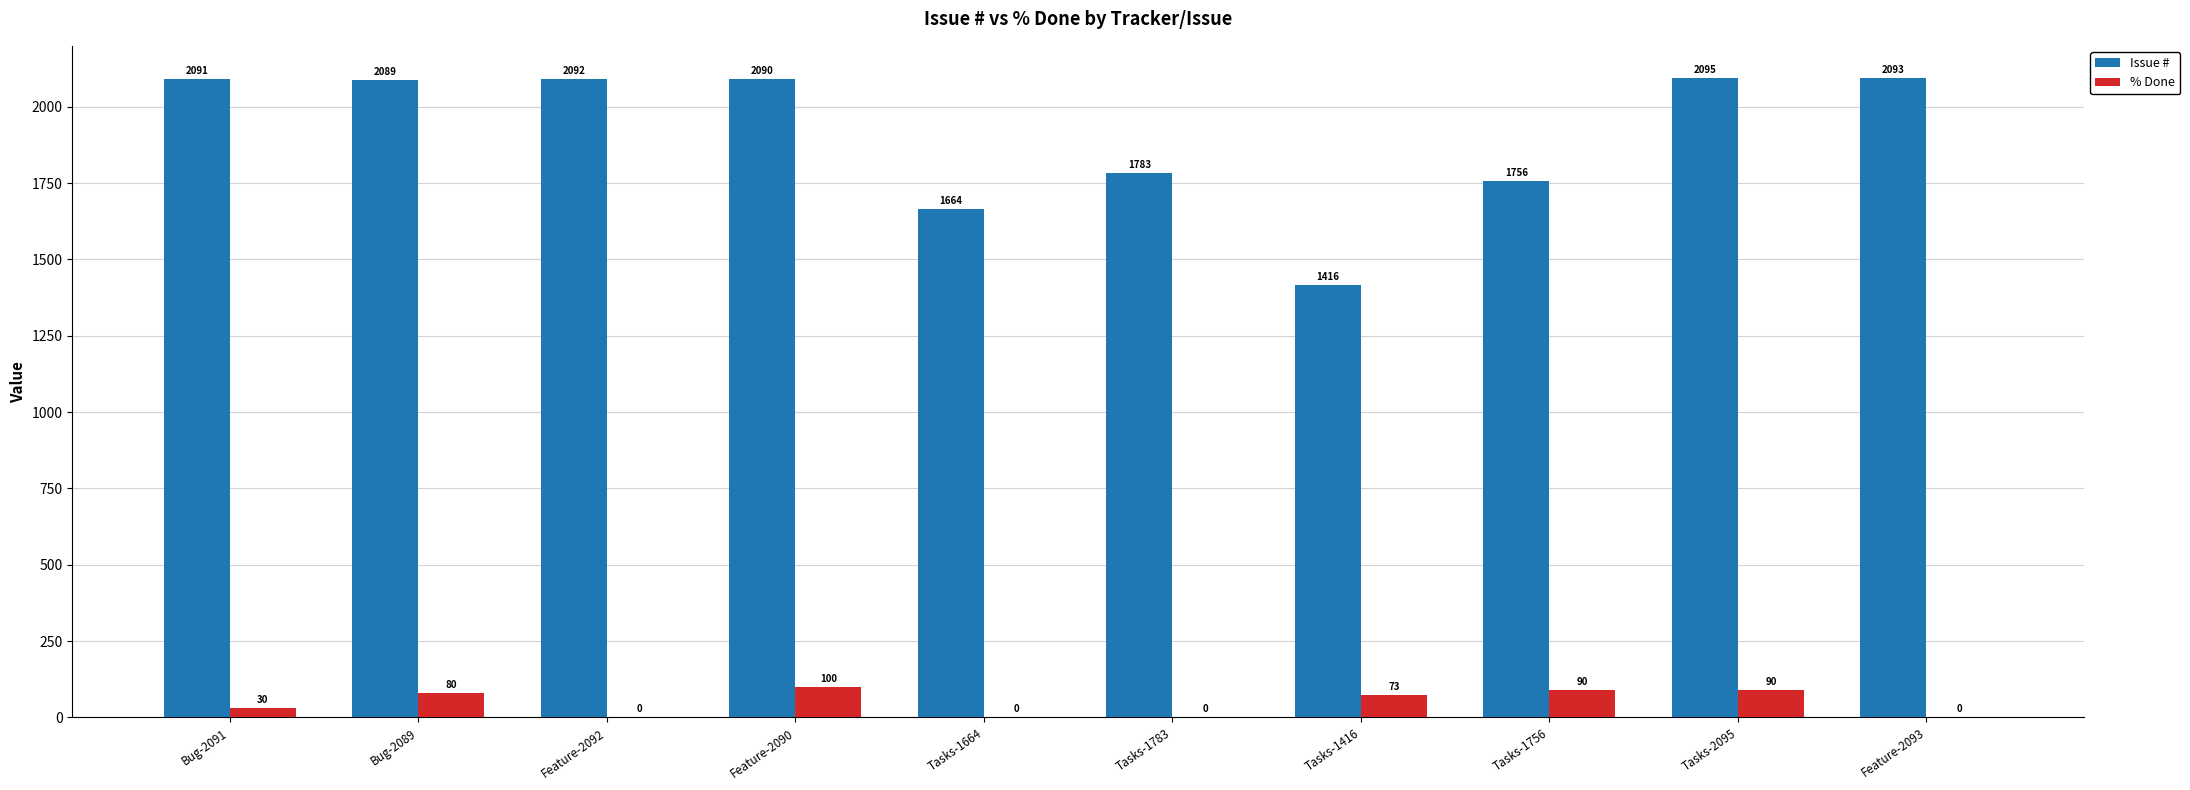

What is the highest value of the Issue # series?

2095